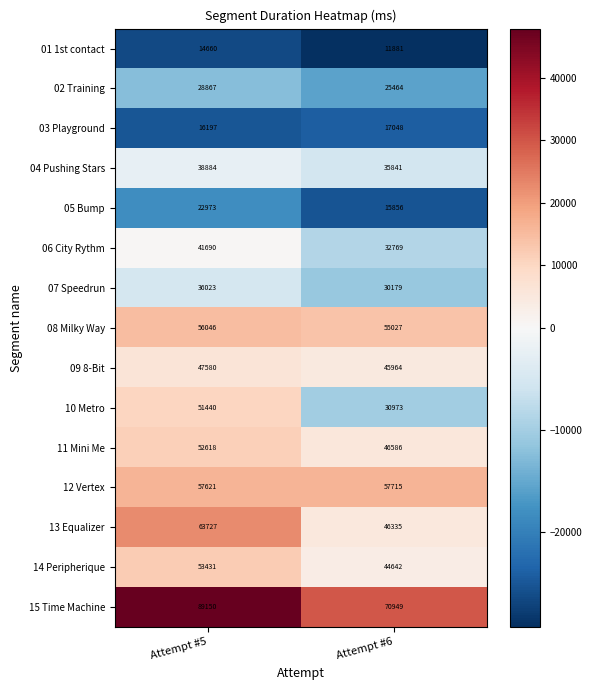

Which category has the highest value in the 01 1st contact series?

Attempt #5